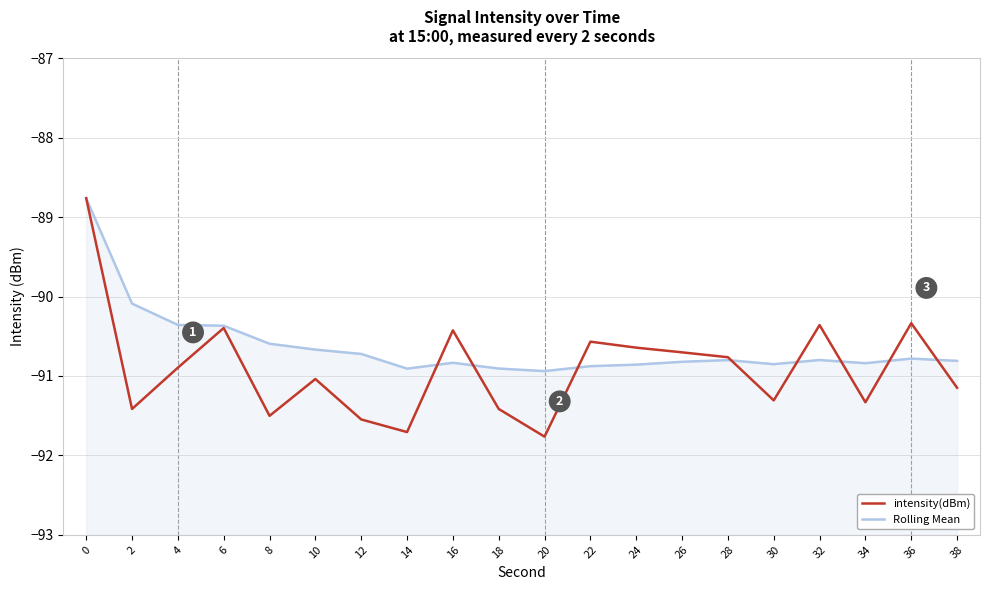

Reading left to right, list all the values displayed in this chart.

intensity(dBm): -88.8	-91.4	-90.9	-90.4	-91.5	-91.0	-91.5	-91.7	-90.4	-91.4	-91.8	-90.6	-90.6	-90.7	-90.8	-91.3	-90.4	-91.3	-90.3	-91.1
Rolling Mean: -88.8	-90.1	-90.4	-90.4	-90.6	-90.7	-90.7	-90.9	-90.8	-90.9	-90.9	-90.9	-90.9	-90.8	-90.8	-90.9	-90.8	-90.8	-90.8	-90.8